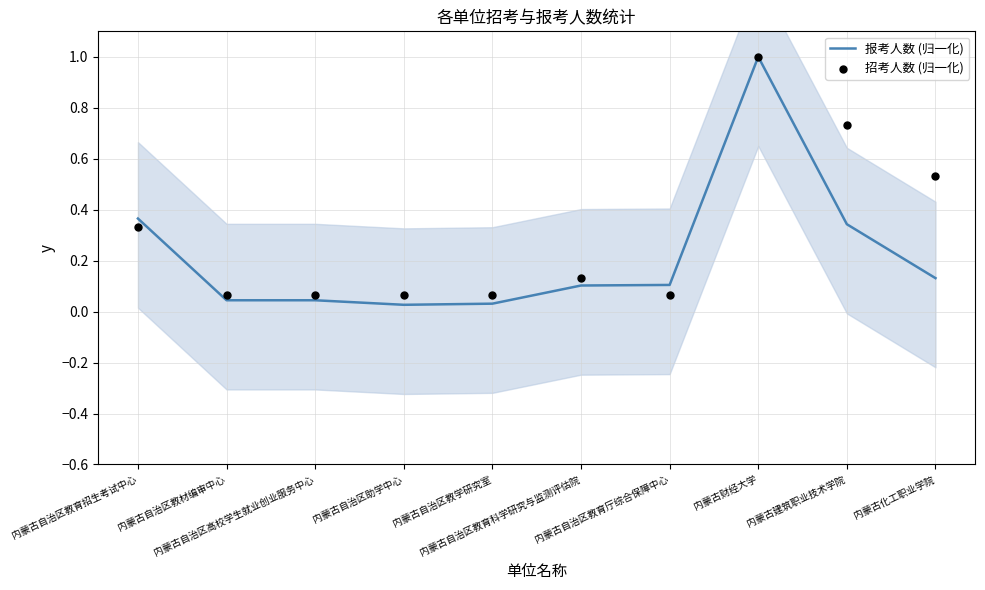

What is the total value across all series at 内蒙古自治区教育招生考试中心?

0.7